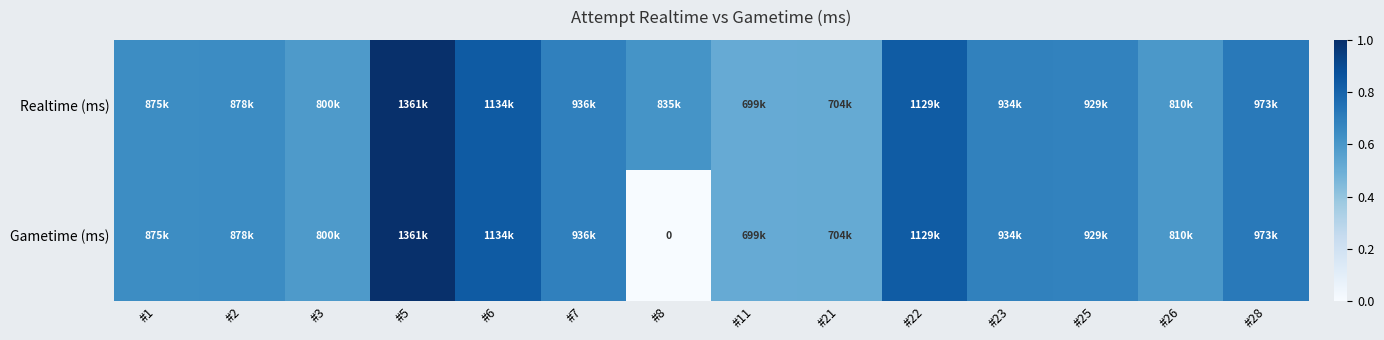

The Gametime (ms) series shows 0.5 at #21. True or false?

True